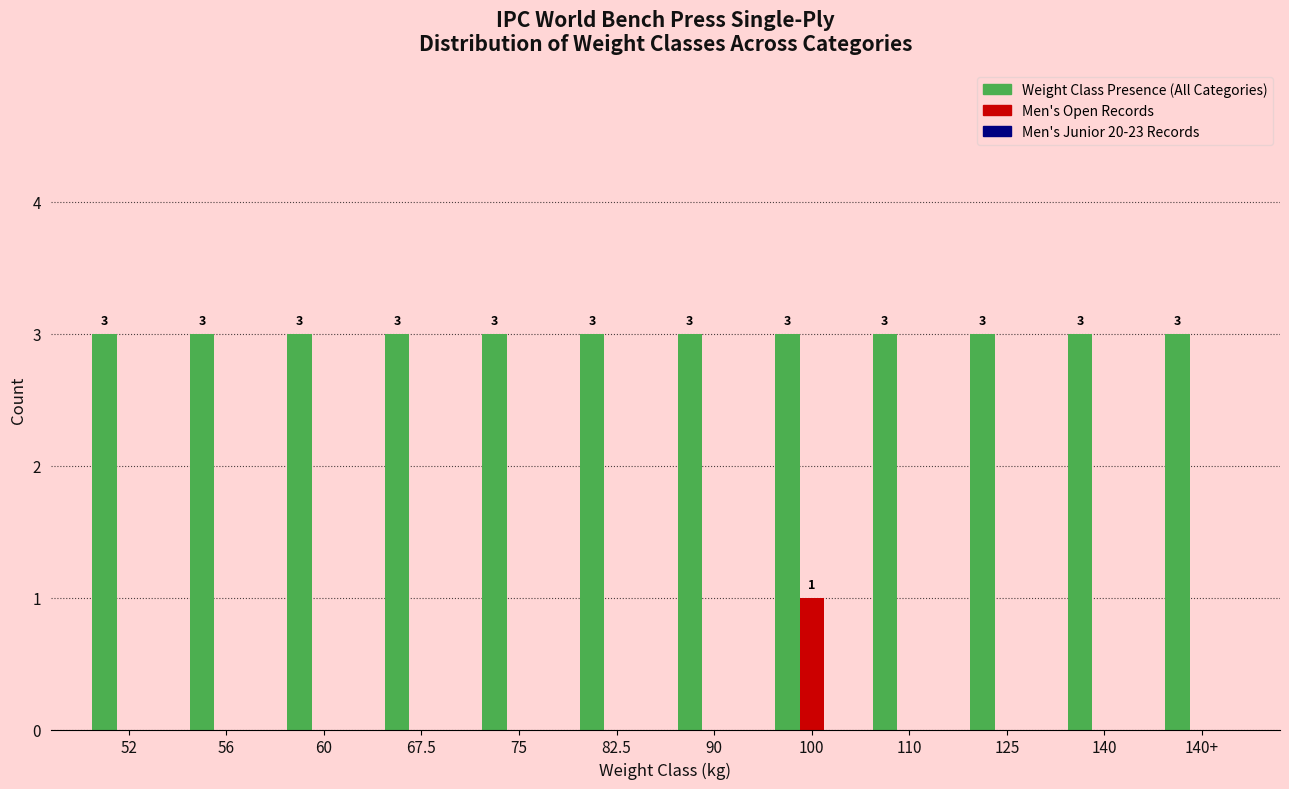

What is the sum of the Weight Class Presence (All Categories) values at 67.5 and 82.5?

6